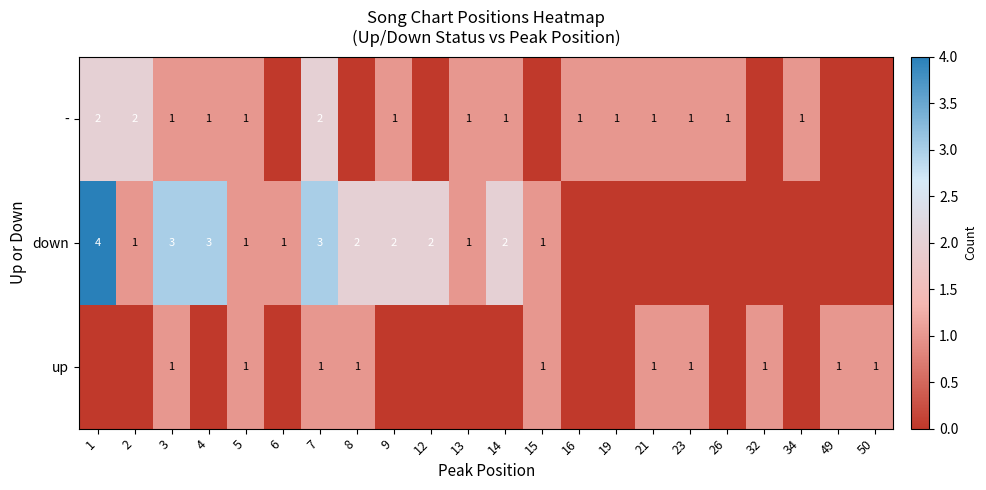

The value of down at 4 is 3. True or false?

True